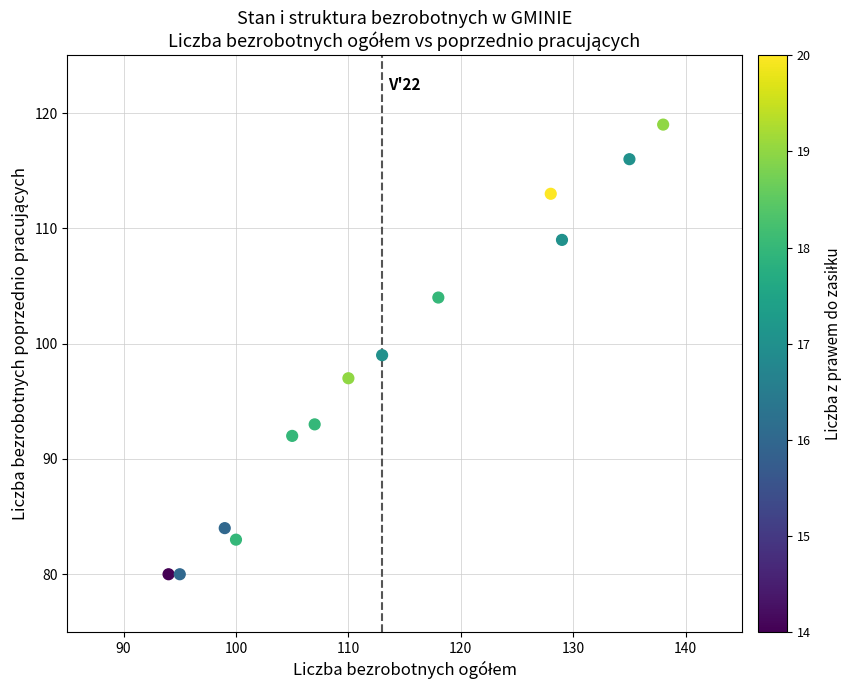

What is the range of Y values (max minus min)?

39